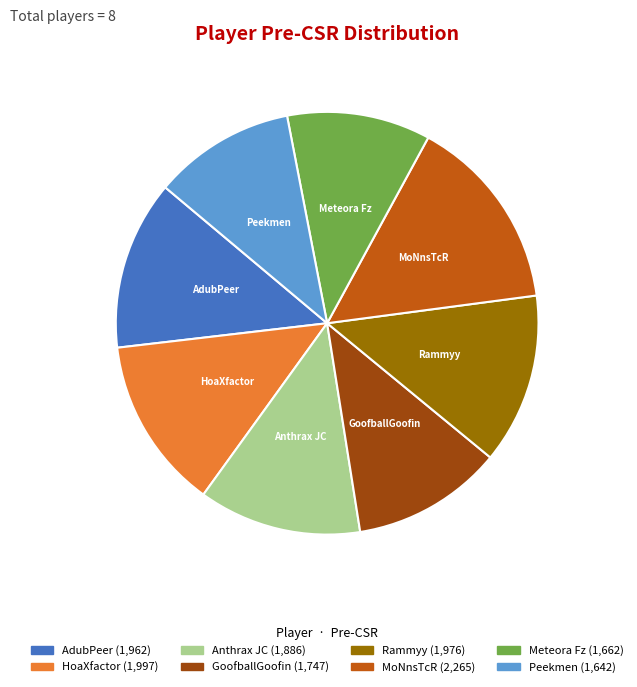

Does AdubPeer account for over 50% of the chart?

No